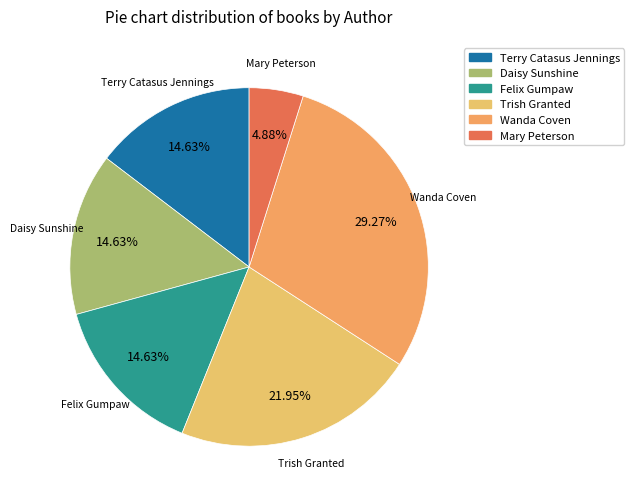

Does Mary Peterson represent more than half of the total?

No